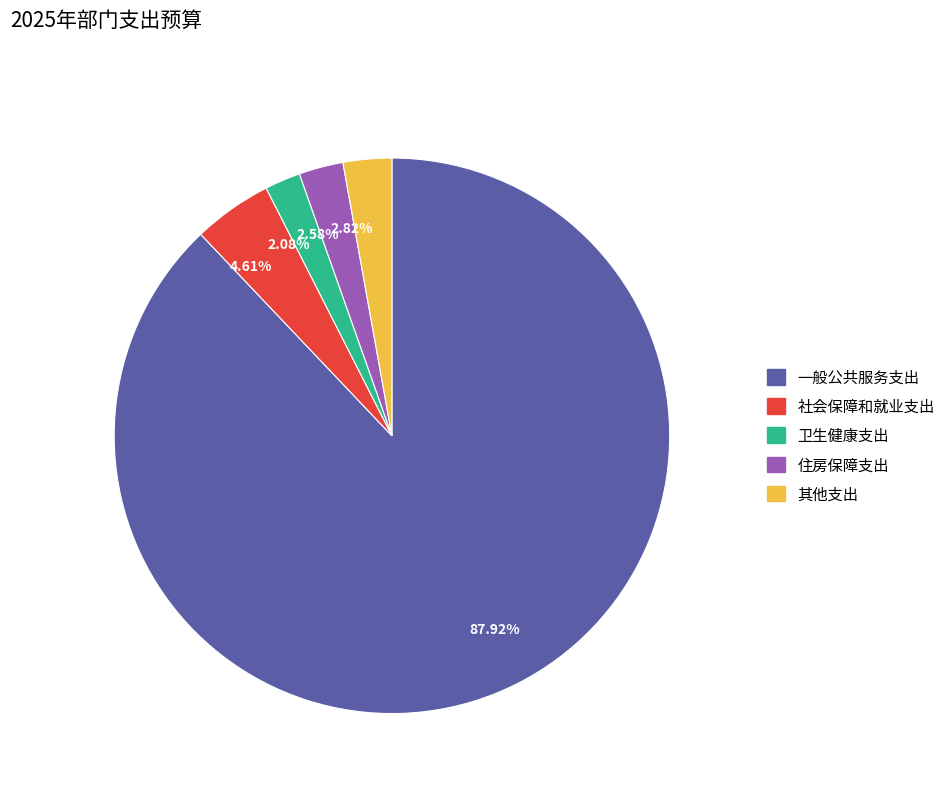

Which slice represents more than half of the pie?

87.92%